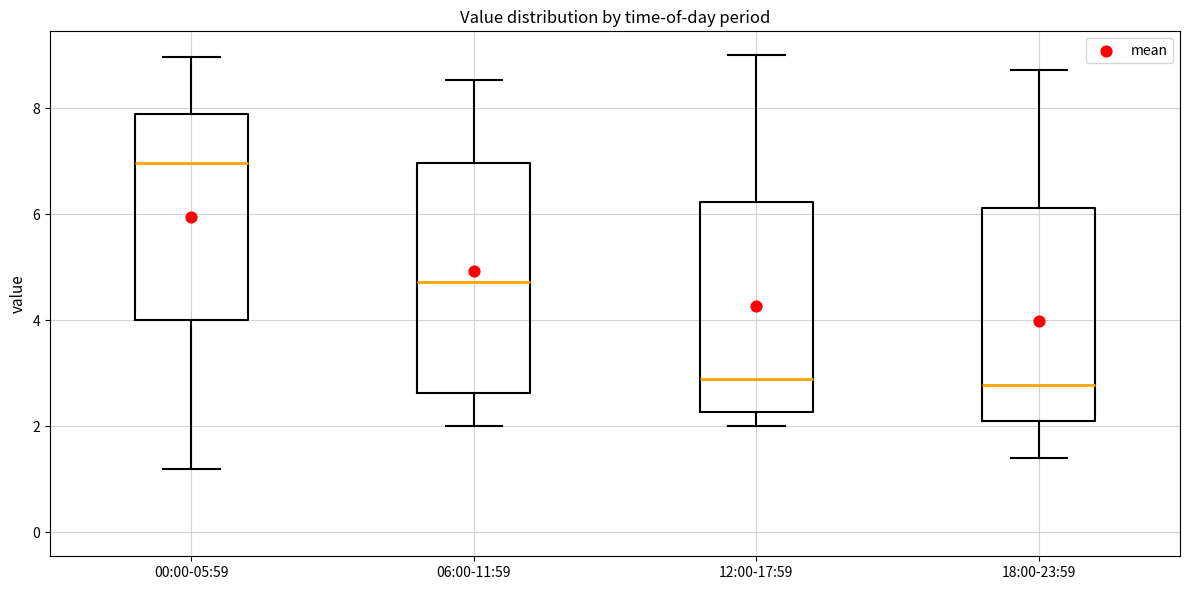

Reading left to right, transcribe this box plot: for each box, give where its median line is, the range the box spans, and where its two whiskers end, as read against the y-axis. The values are not printed on the chart, so give them approximately, as read against the axis.

00:00-05:59: median 7.0, box 4.0 to 7.8, whiskers 1.2 to 9.0
06:00-11:59: median 4.8, box 2.6 to 7.0, whiskers 2.0 to 8.6
12:00-17:59: median 3.0, box 2.2 to 6.2, whiskers 2.0 to 9.0
18:00-23:59: median 2.8, box 2.2 to 6.2, whiskers 1.4 to 8.8